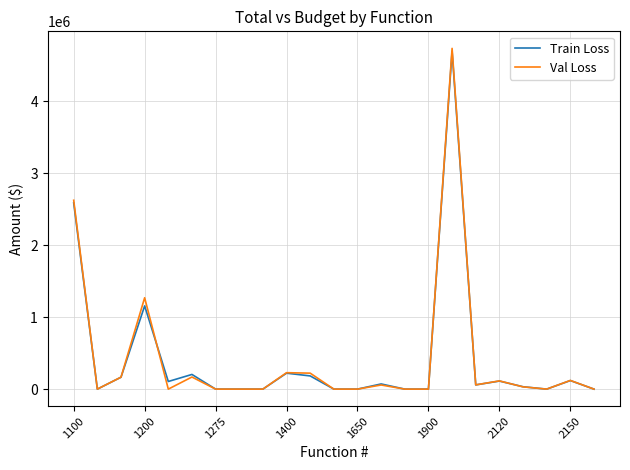

True or false: Train Loss and Val Loss cross at least once.

True